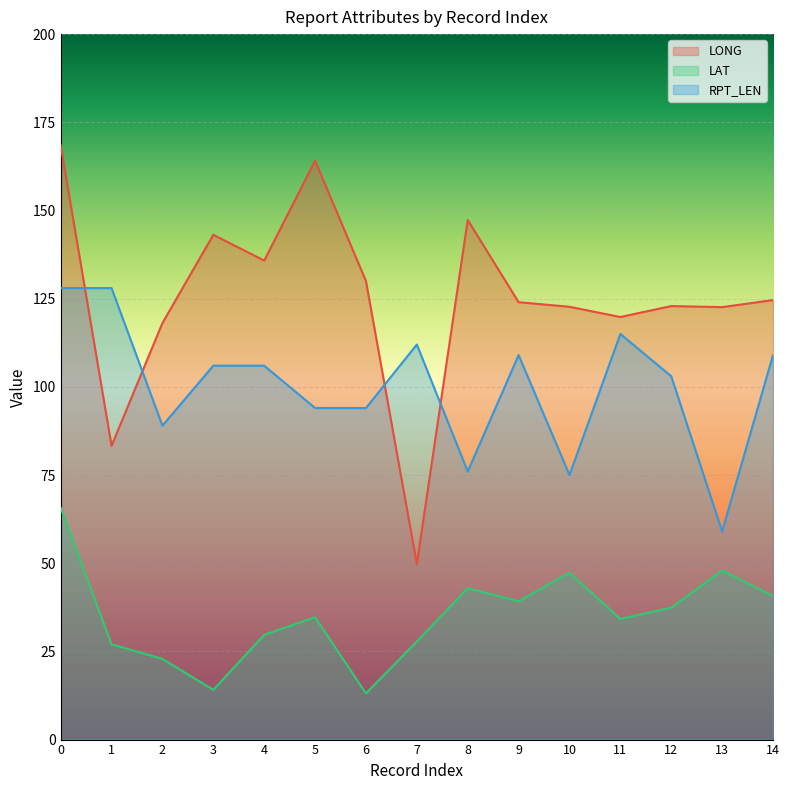

Where is the first local maximum for LAT?

5